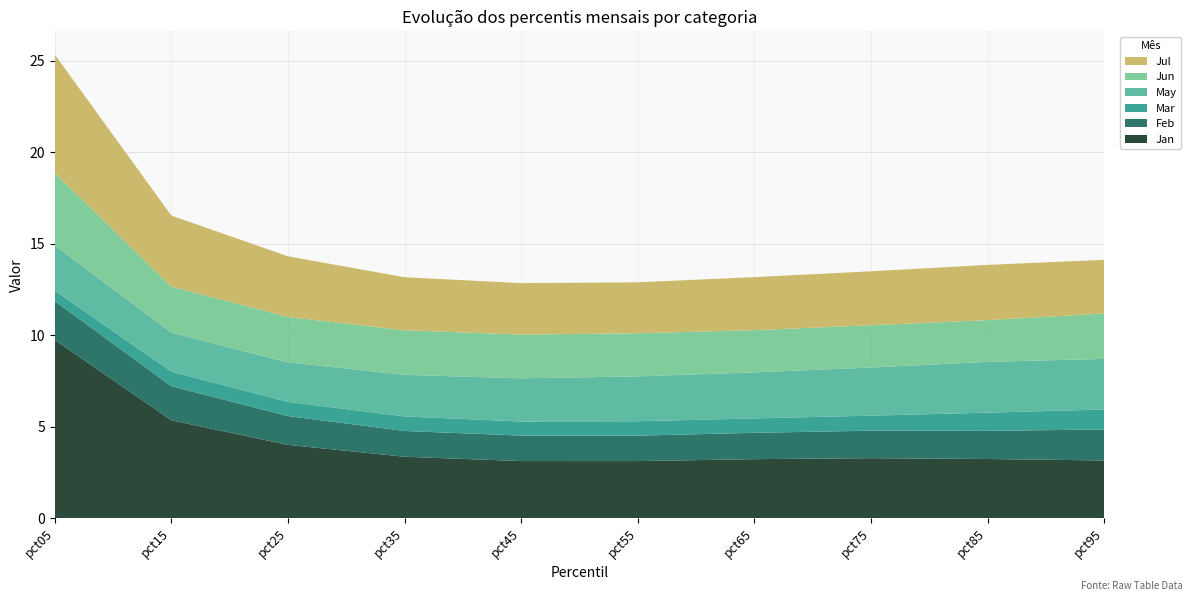

Reading right to left, transcribe all the data shown in this chart.

Jan: pct95=3.2	pct85=3.2	pct75=3.3	pct65=3.2	pct55=3.1	pct45=3.1	pct35=3.4	pct25=4.0	pct15=5.4	pct05=9.8
Feb: pct95=1.7	pct85=1.5	pct75=1.5	pct65=1.4	pct55=1.4	pct45=1.4	pct35=1.4	pct25=1.6	pct15=1.9	pct05=2.1
Mar: pct95=1.1	pct85=1.0	pct75=0.8	pct65=0.8	pct55=0.8	pct45=0.8	pct35=0.8	pct25=0.8	pct15=0.8	pct05=0.6
May: pct95=2.8	pct85=2.8	pct75=2.6	pct65=2.5	pct55=2.5	pct45=2.4	pct35=2.3	pct25=2.2	pct15=2.1	pct05=2.5
Jun: pct95=2.5	pct85=2.3	pct75=2.3	pct65=2.3	pct55=2.4	pct45=2.4	pct35=2.4	pct25=2.5	pct15=2.5	pct05=4.0
Jul: pct95=2.9	pct85=3.0	pct75=2.9	pct65=2.9	pct55=2.8	pct45=2.8	pct35=2.9	pct25=3.3	pct15=3.9	pct05=6.5